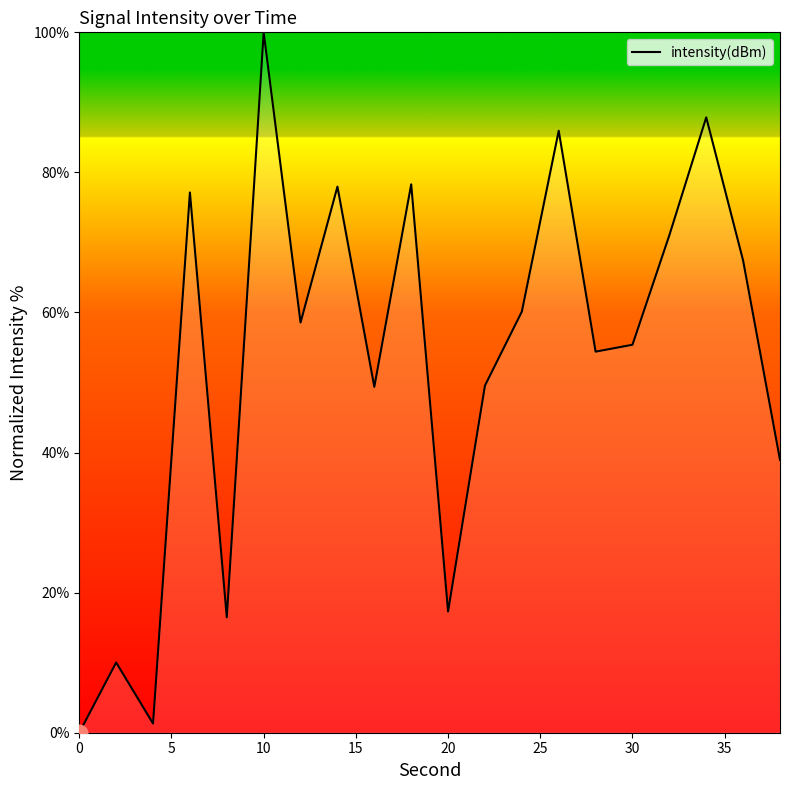

What is the difference between the maximum and minimum values?

100.0